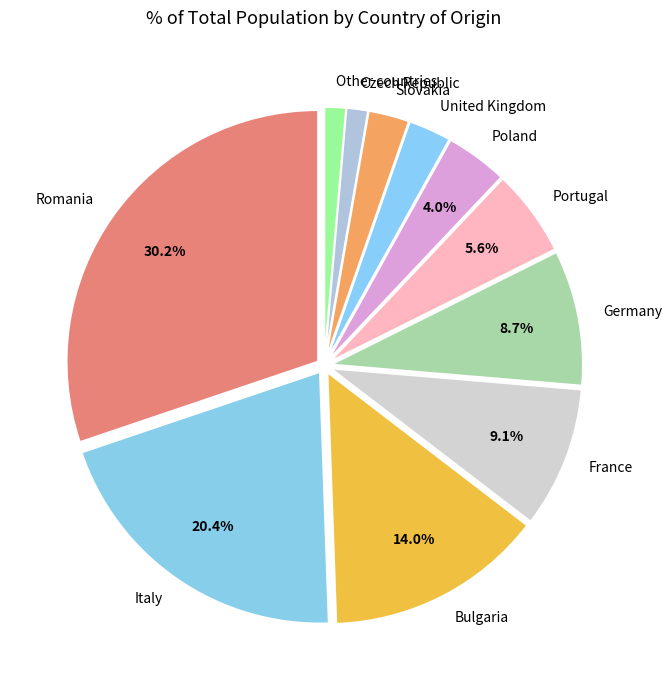

True or false: United Kingdom accounts for 3% of the total.

True